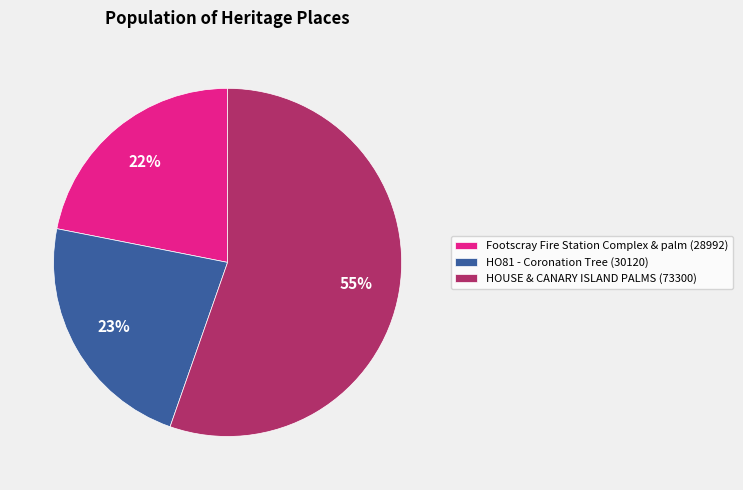

Approximately how many times larger is the value at HO81 - Coronation Tree compared to HOUSE & CANARY ISLAND PALMS?

0.4